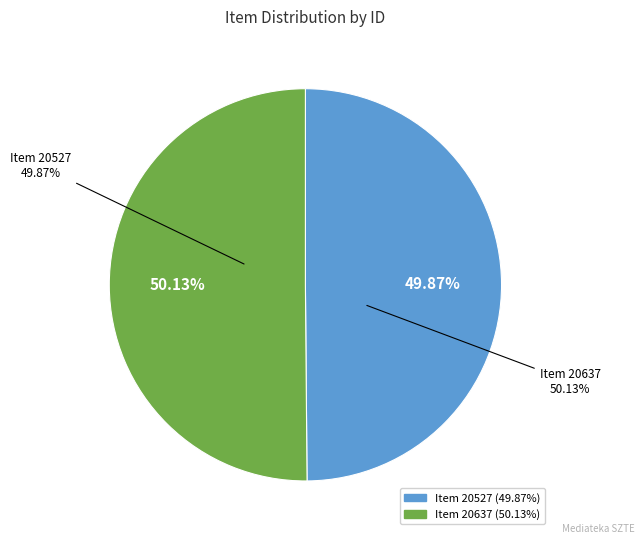

Rank the categories by value from lowest to highest.

20527, 20637